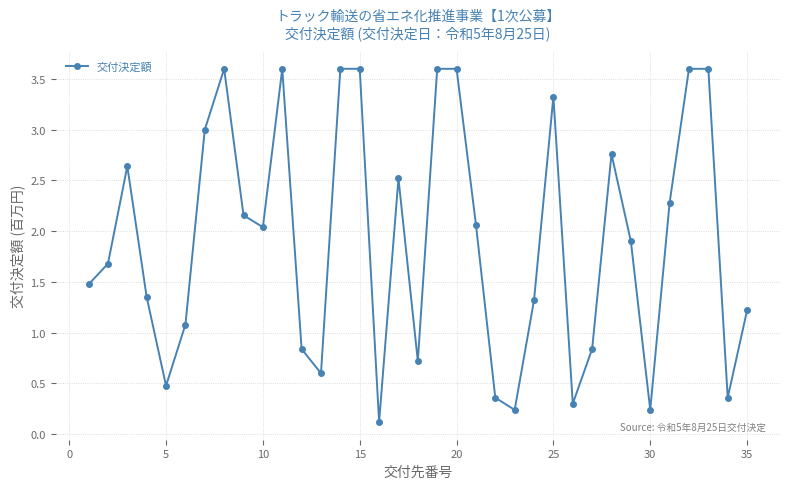

What is the average value?

1.9